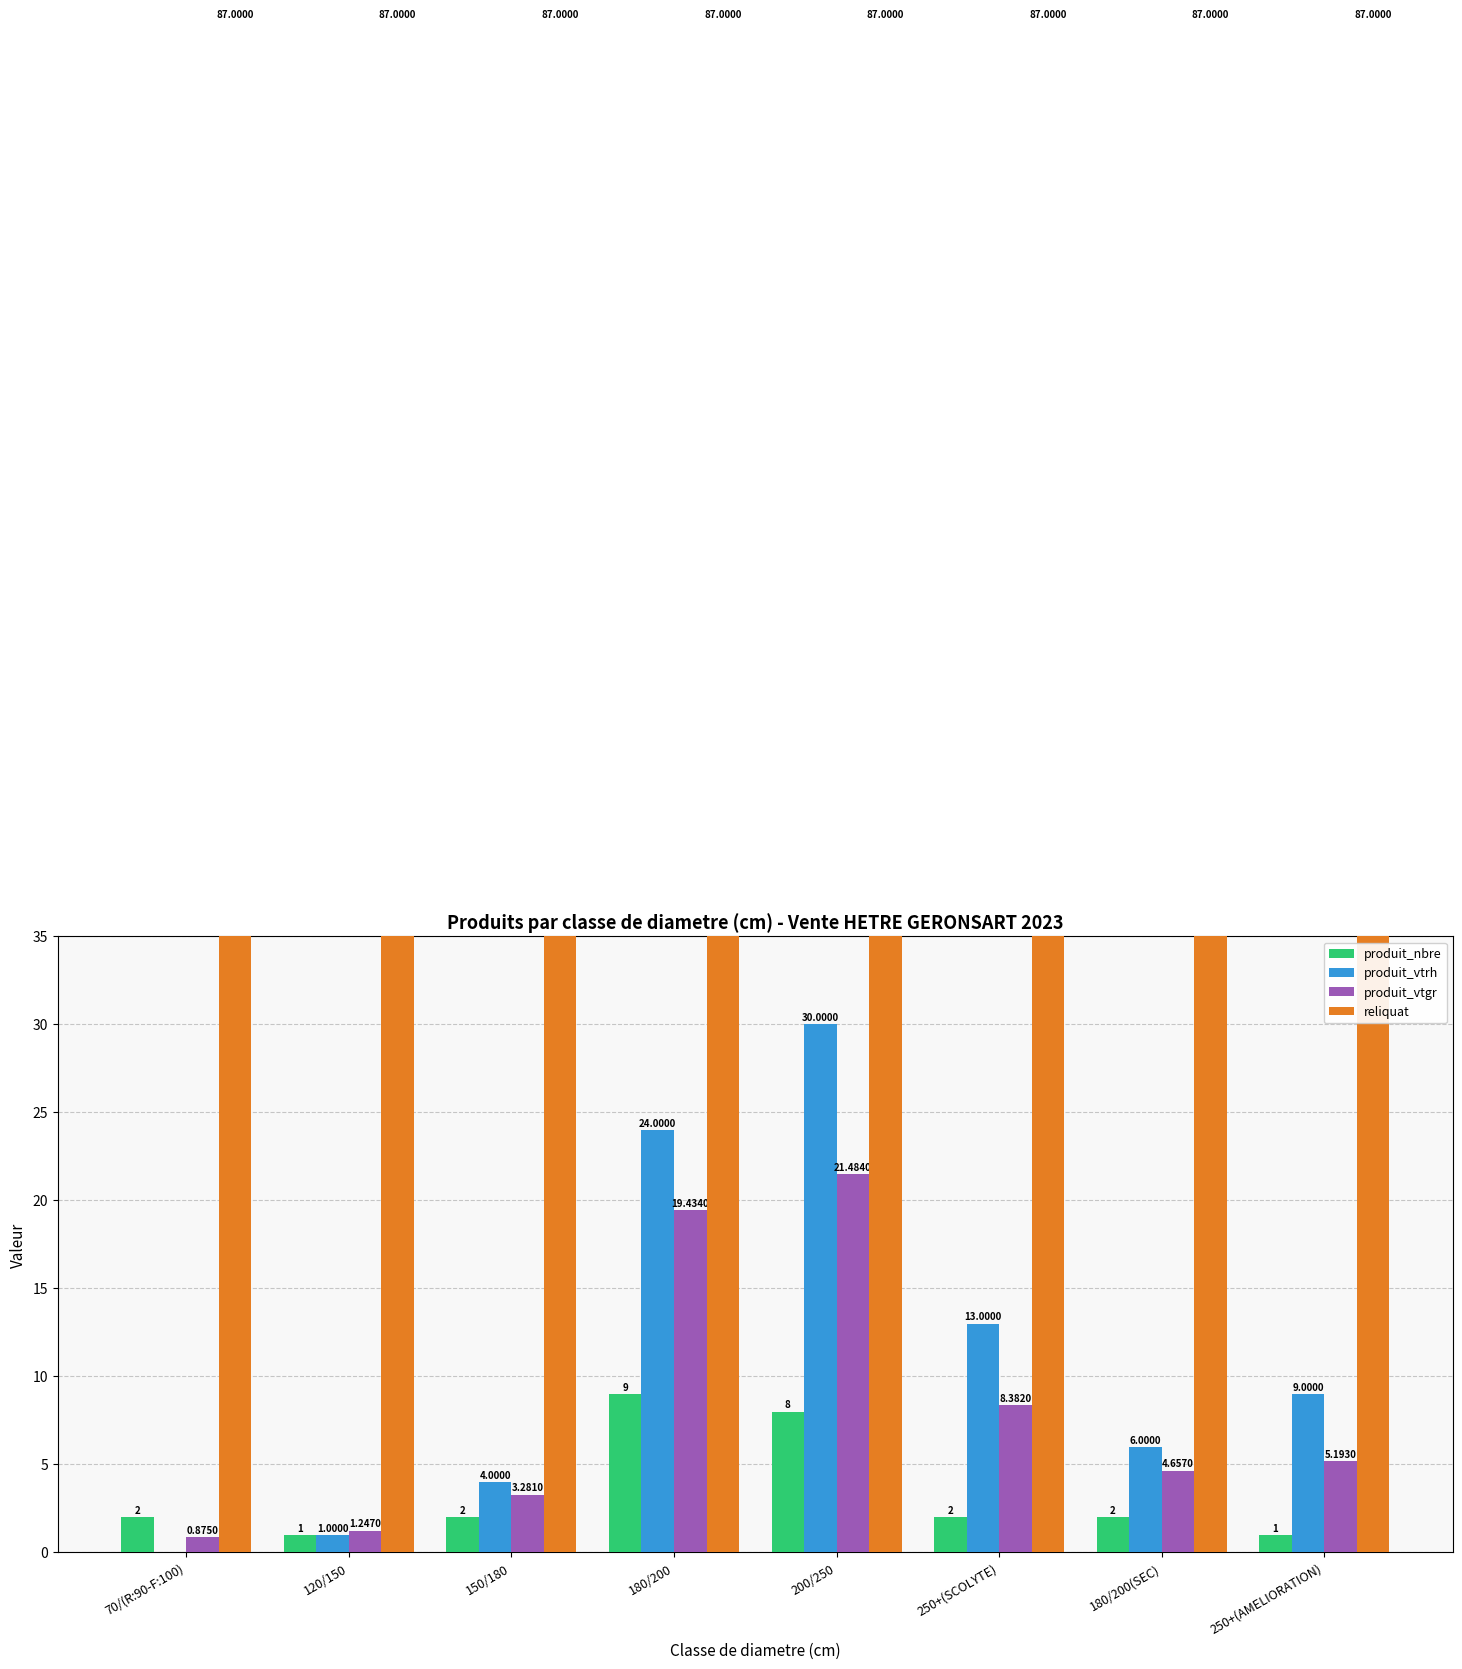

What is the difference between the produit_nbre values at 250+(AMELIORATION) and 200/250?

7.0